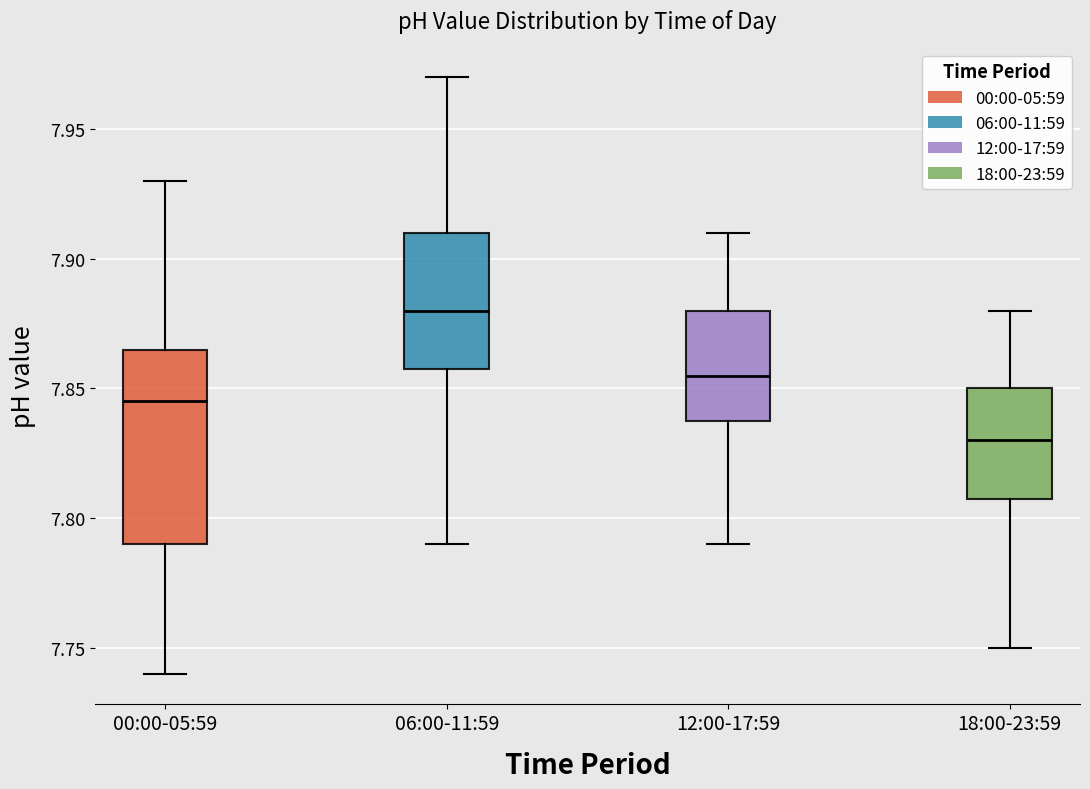

Which box's median line is the lowest?

18:00-23:59